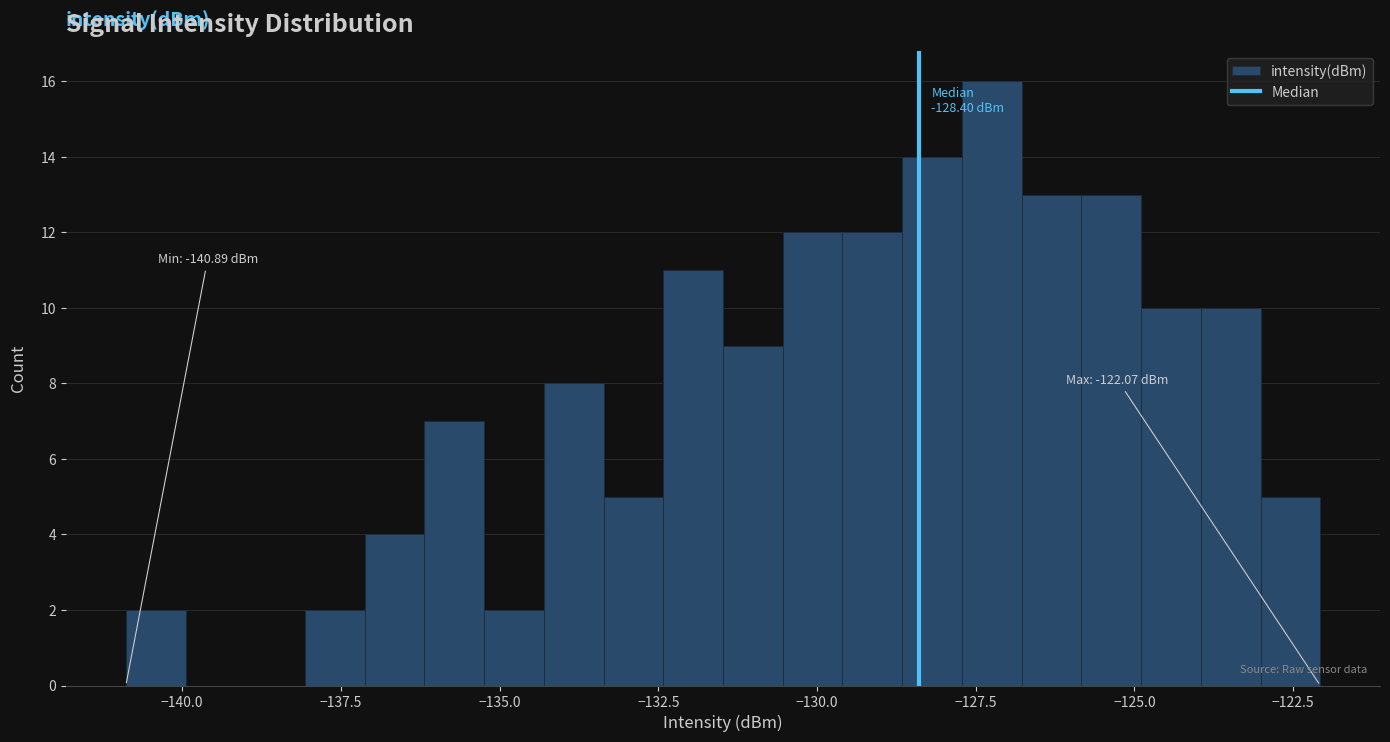

Around what value on the x-axis is the tallest bar? Give the approximate position of its centre, as read against the axis.

-127.0